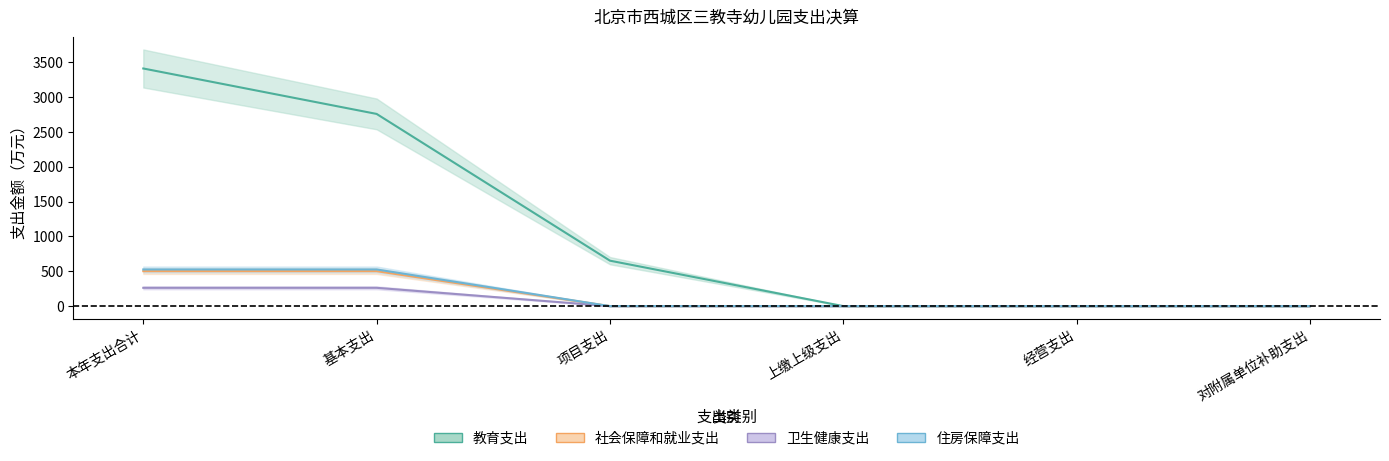

Which series has the widest spread of values?

教育支出